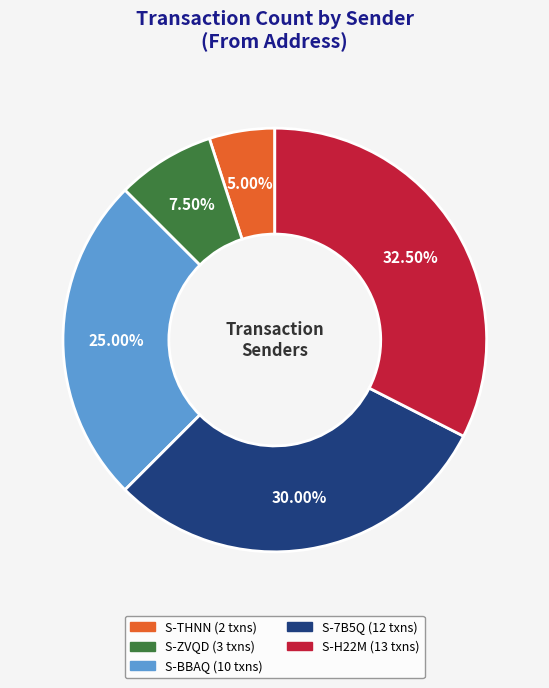

Is there a majority slice in this chart?

No